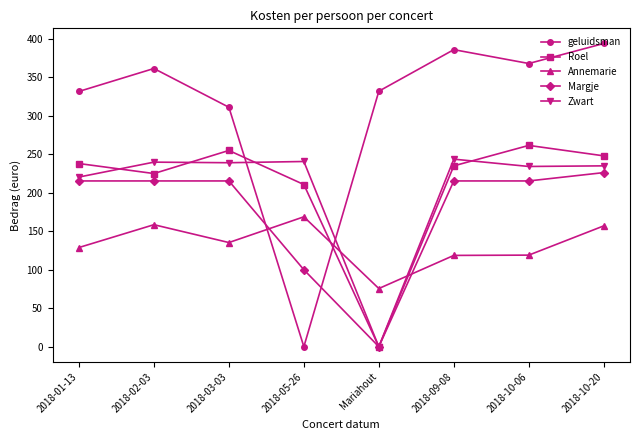

List the series in order of their peak value, lowest first.

Annemarie, Margje, Zwart, Roel, geluidsman